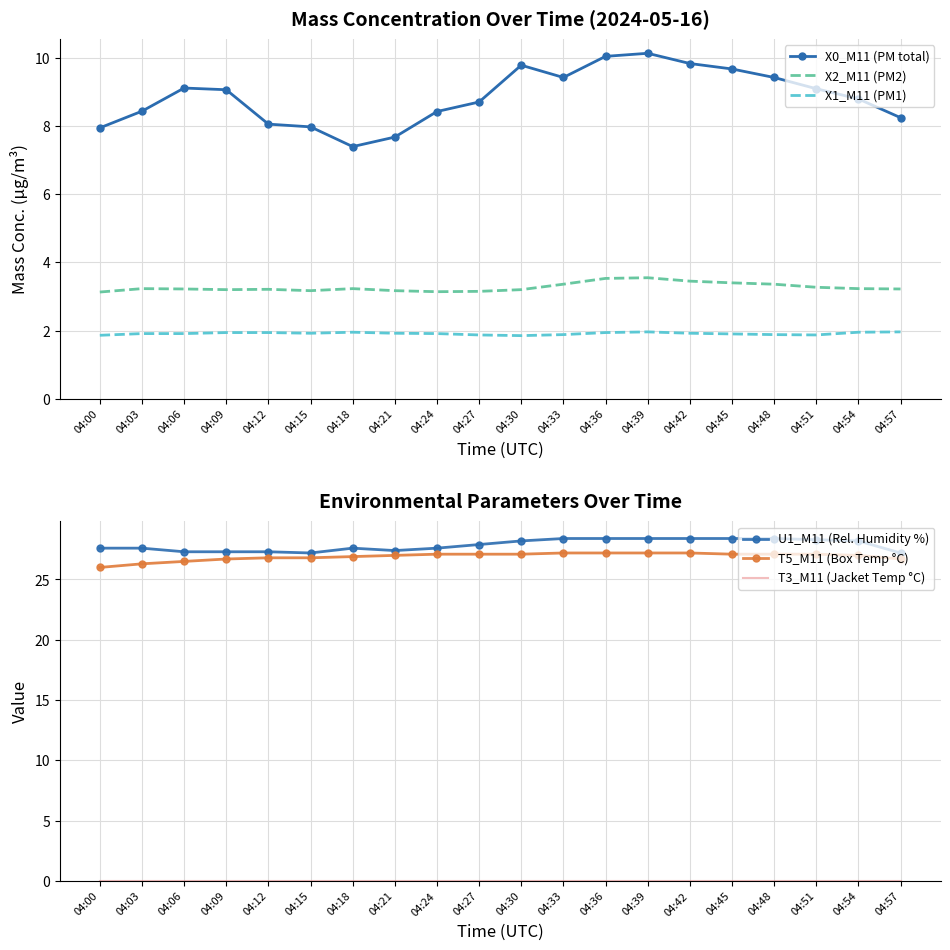

Which category has the lowest value in the T5_M11 (Box Temp °C) series?

04:00